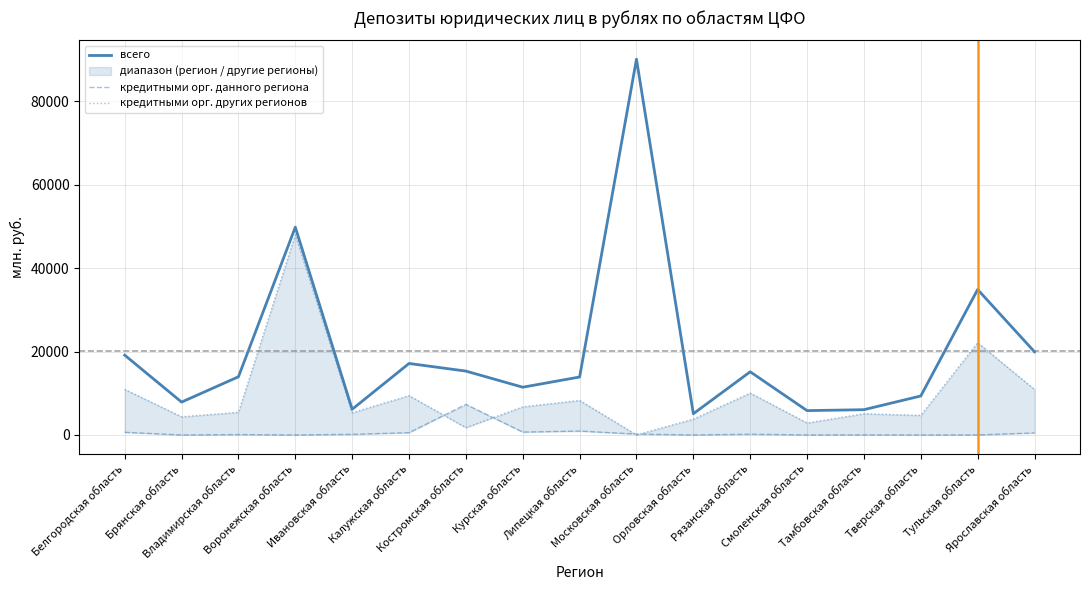

True or false: кредитными орг. других регионов has more than 1 interior local peaks.

True